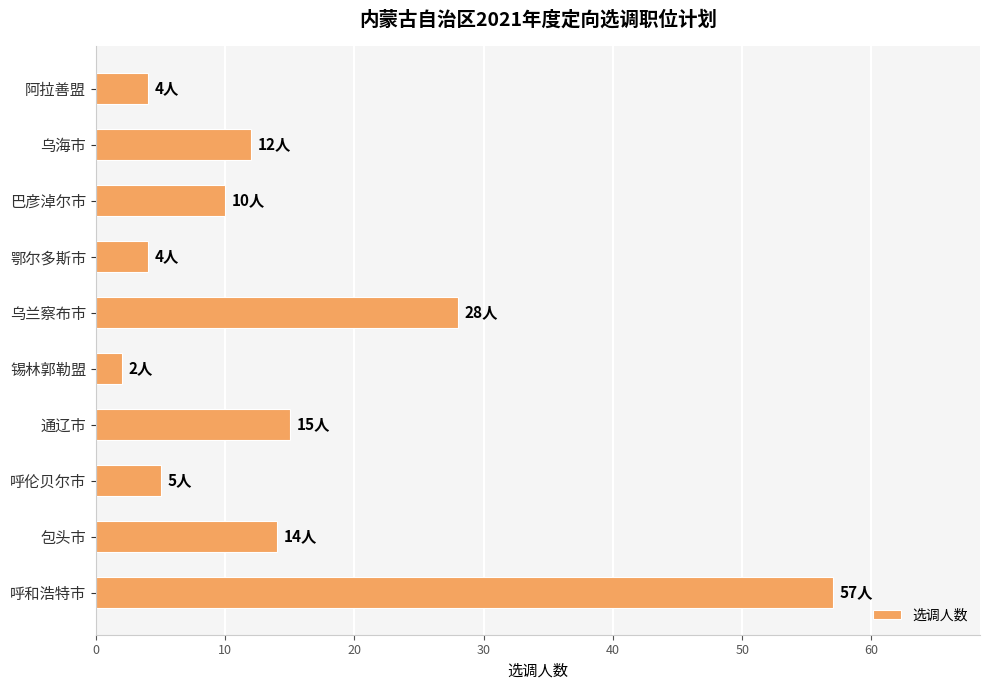

What is the change in value from 呼和浩特市 to 鄂尔多斯市?

-53